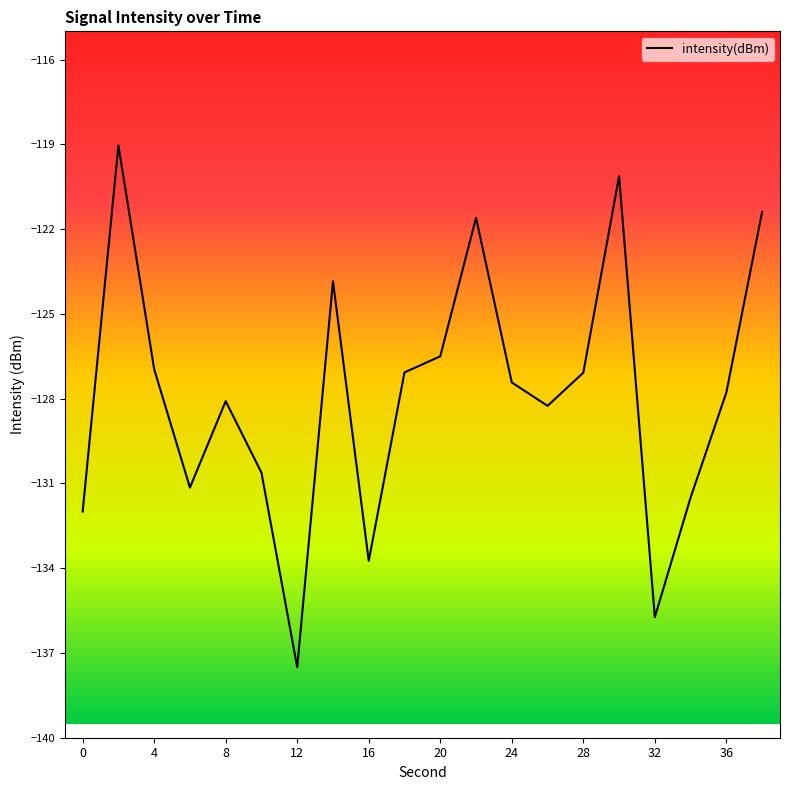

What is the greatest value displayed?

-119.0